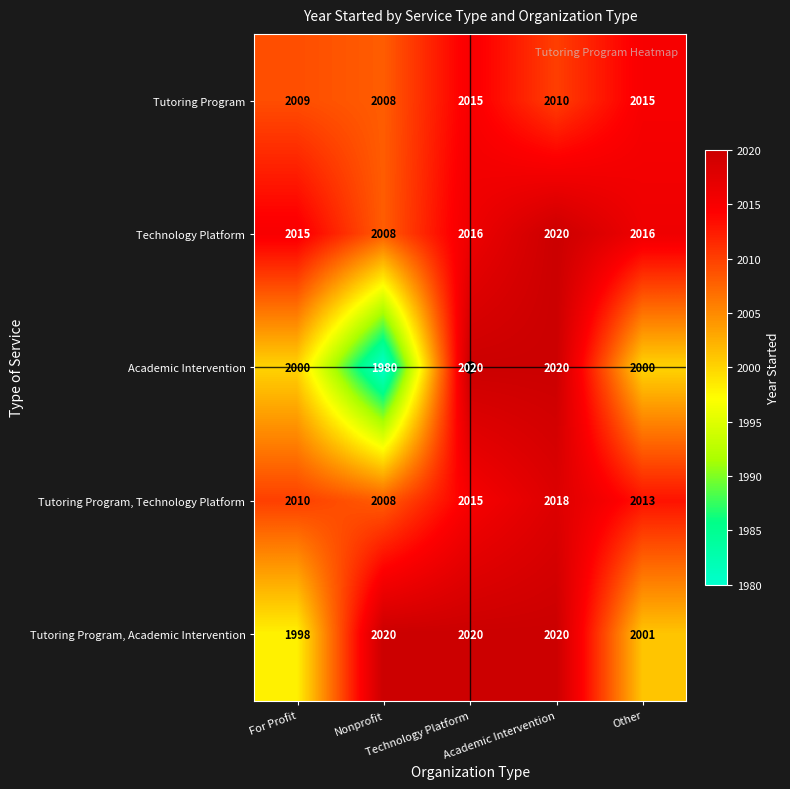

What is the lowest value of the Tutoring Program series?

2008